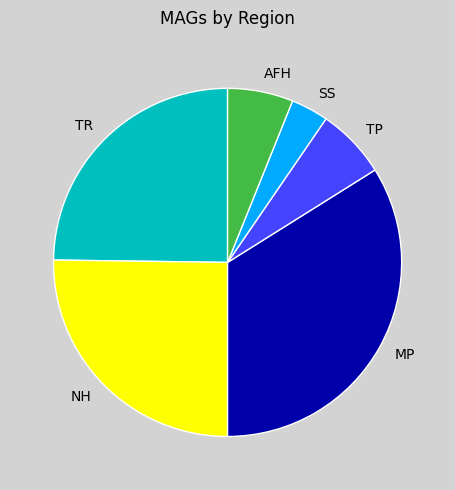

What is the largest slice in the pie chart?

MP